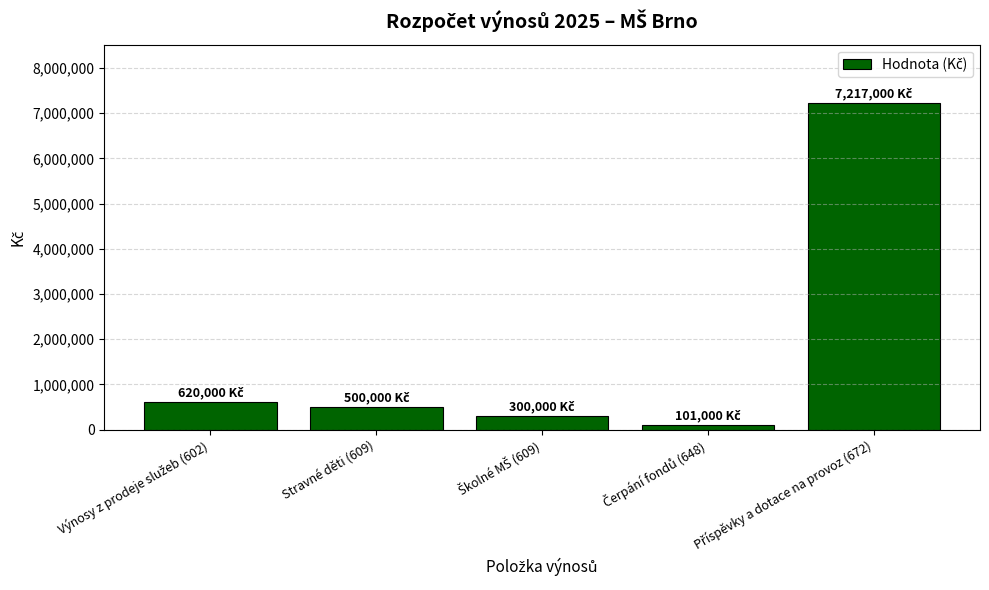

What is the value of the 2nd bar from the left?

500000